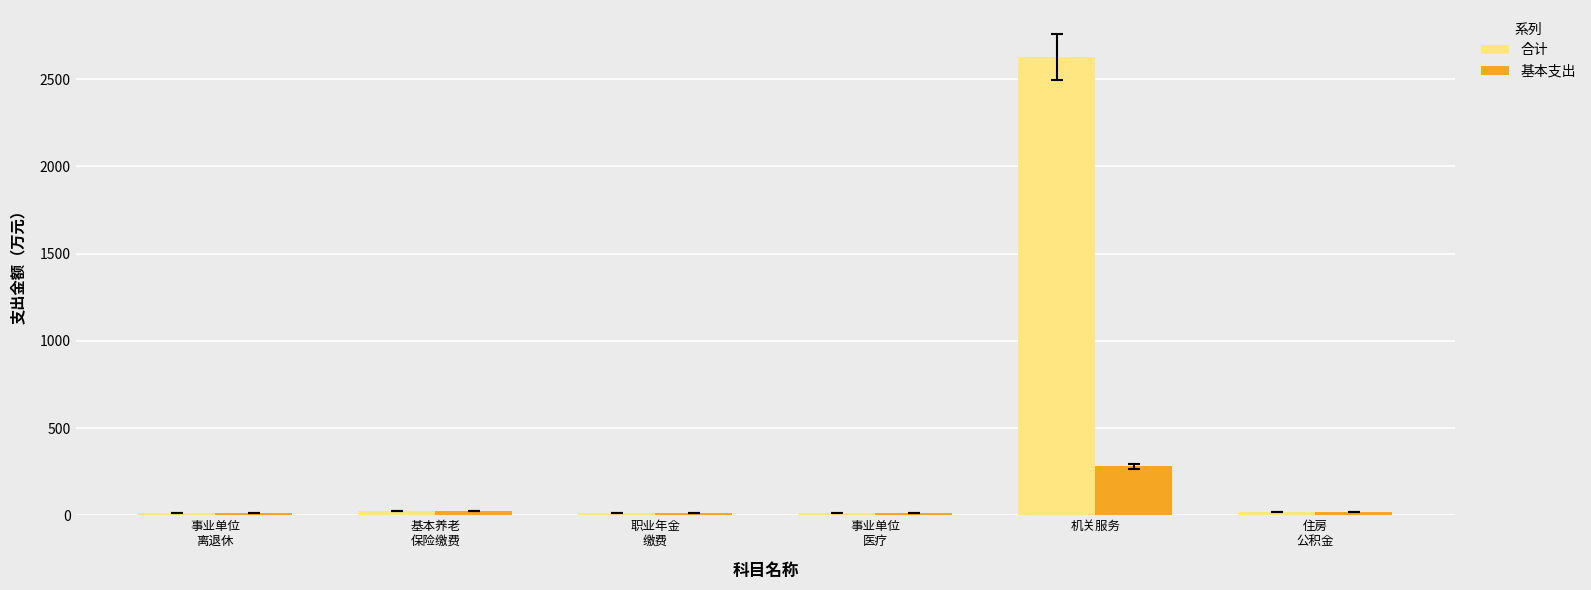

The value of 基本支出 at 机关服务 is 422.4. True or false?

False